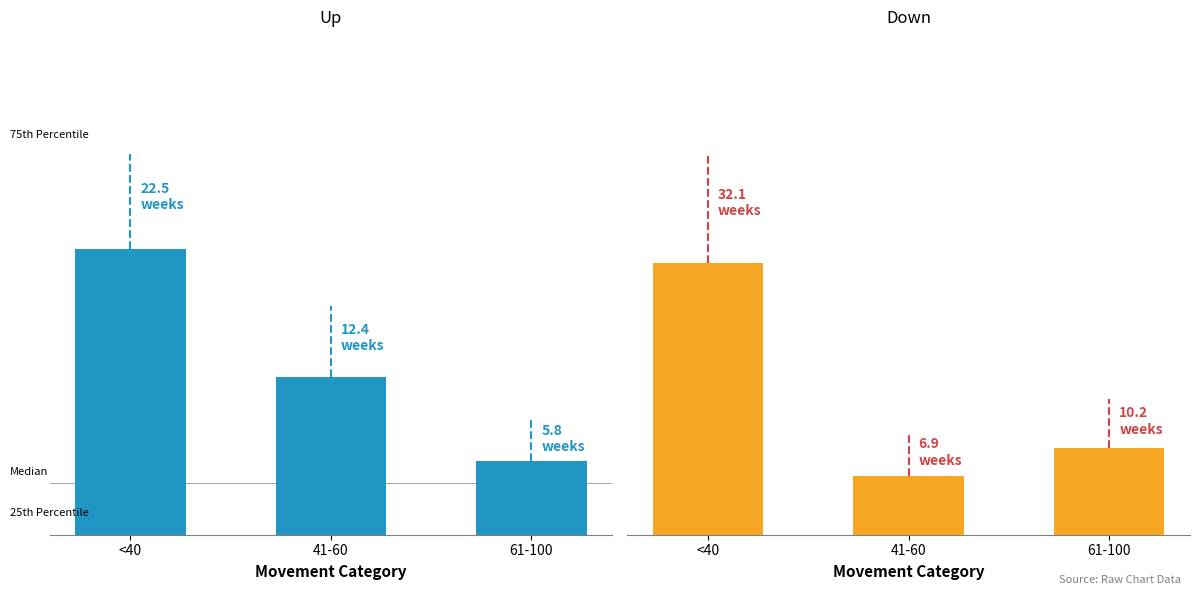

How many groups of bars are there?

3